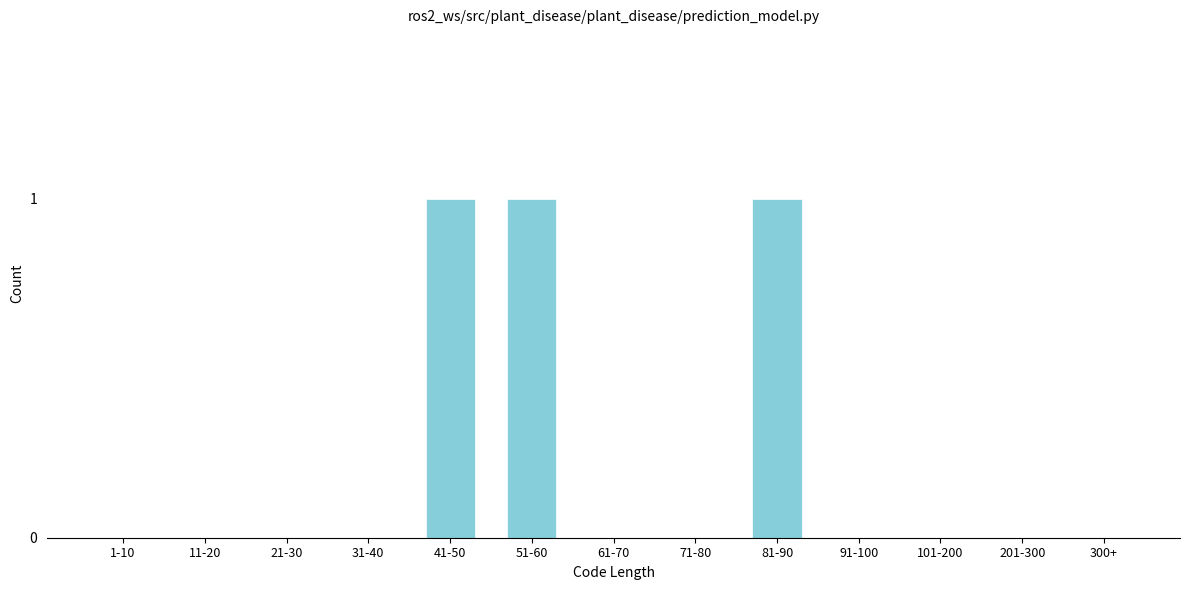

Reading right to left, transcribe all the data shown in this chart.

300+=0	201-300=0	101-200=0	91-100=0	81-90=1	71-80=0	61-70=0	51-60=1	41-50=1	31-40=0	21-30=0	11-20=0	1-10=0